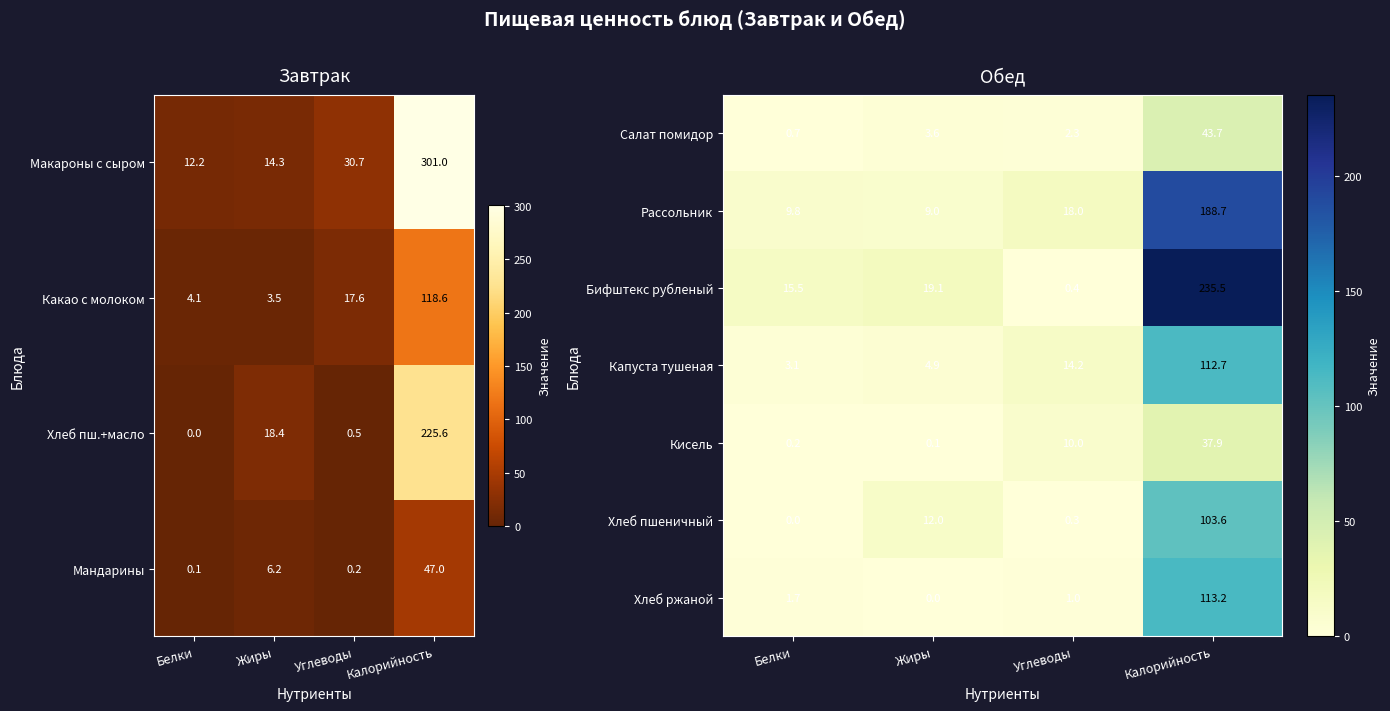

What is the approximate value of Хлеб ржаной at Калорийность?

113.2